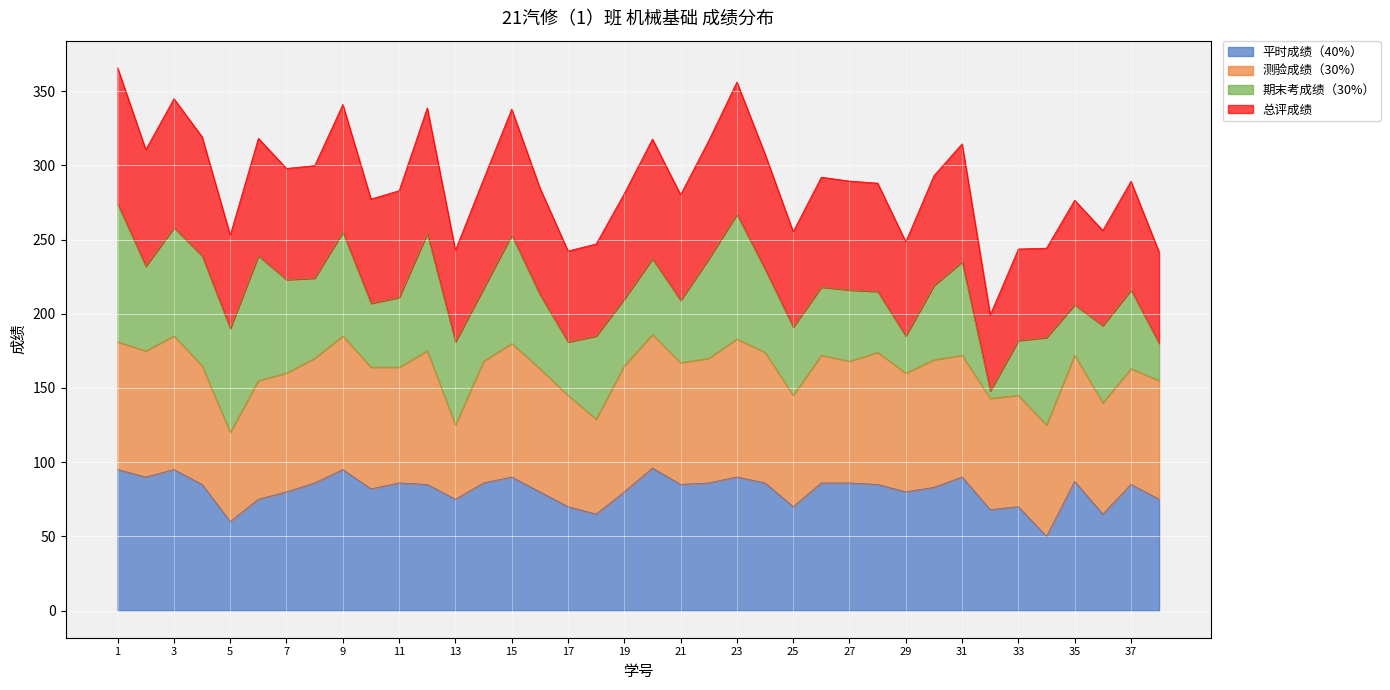

Count the number of categories in the chart.

38